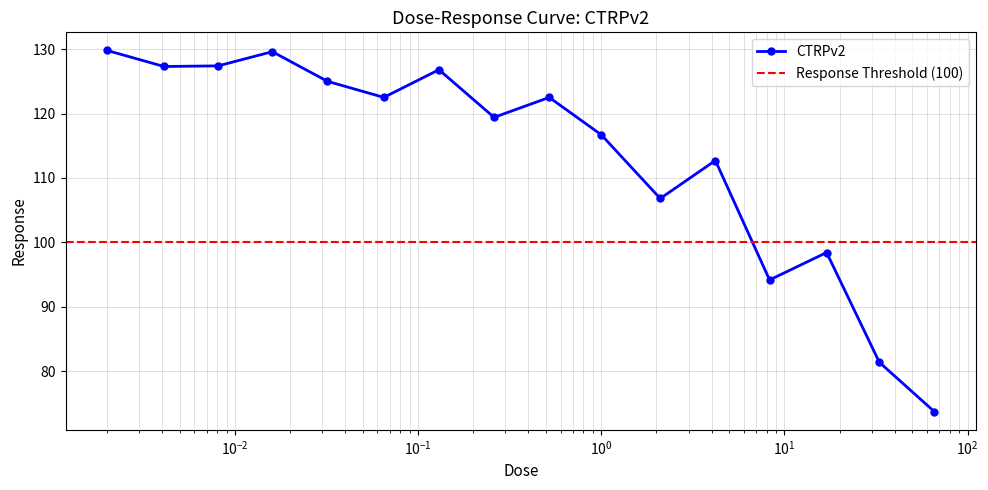

True or false: CTRPv2 has more than 2 interior local peaks.

True